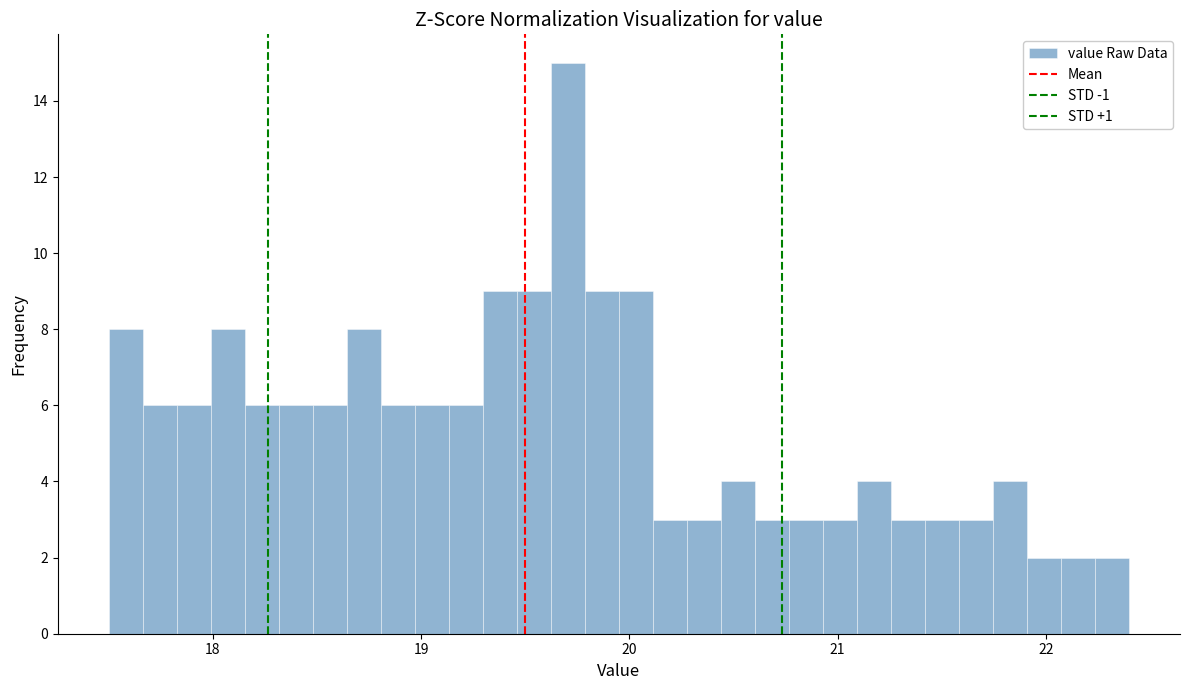

Read against the x-axis, roughly where is the centre of the tallest bar?

19.7